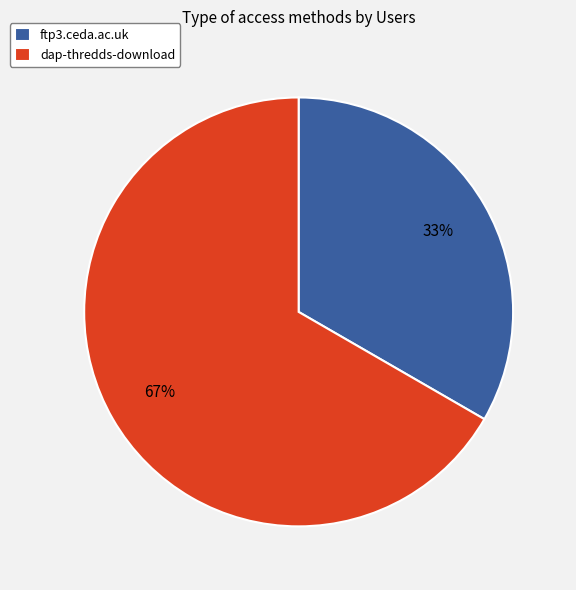

Is it true that dap-thredds-download is 67% of the pie?

True